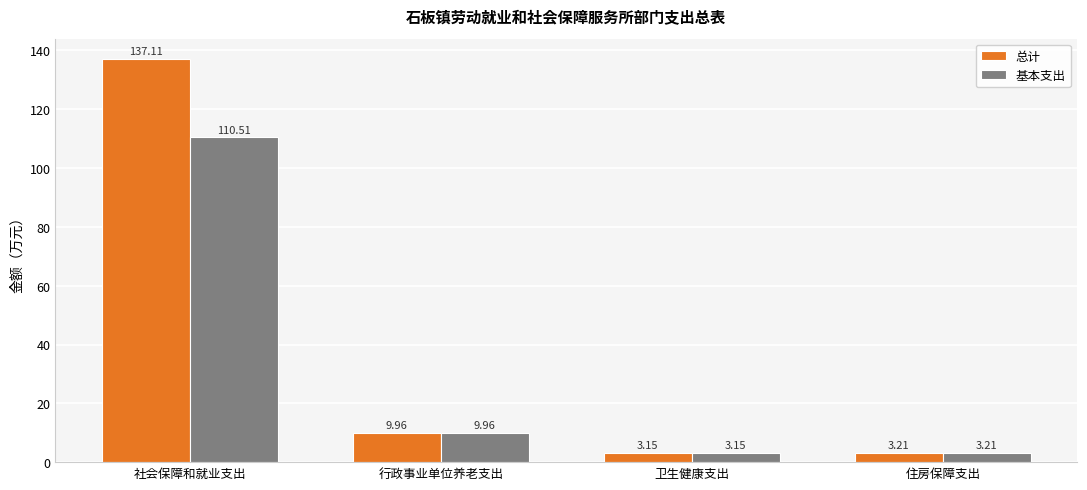

Is it true that 总计 equals 10.0 at 行政事业单位养老支出?

True